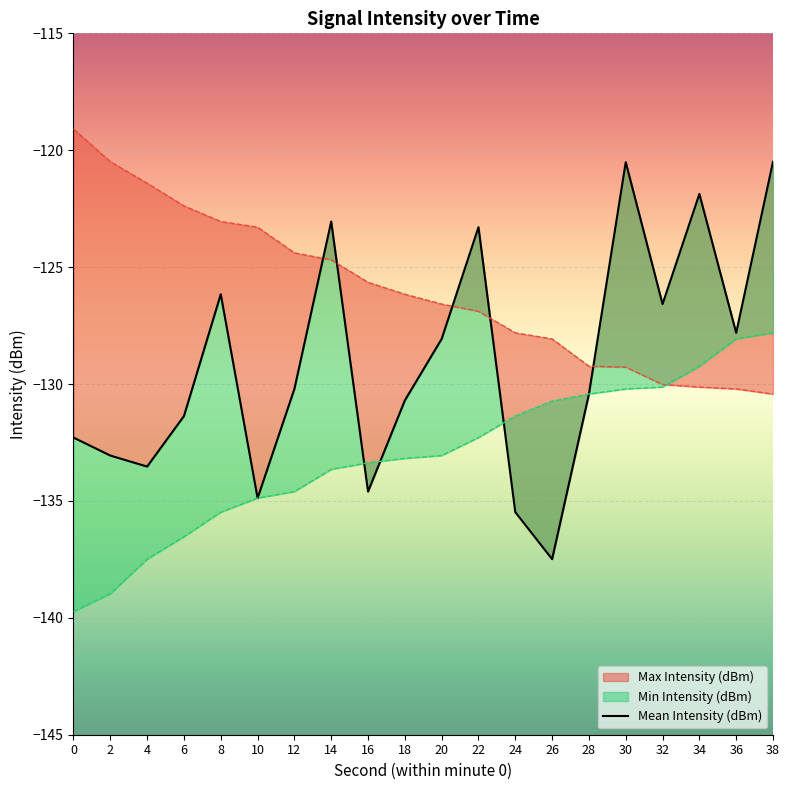

Is the value of Mean Intensity (dBm) at 0 greater than the value of Max Intensity (dBm) at 10?

No